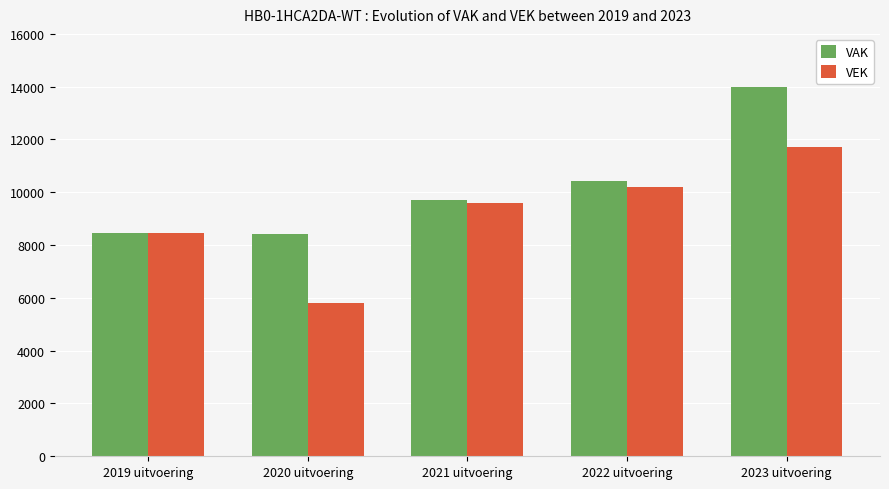

True or false: VAK has a value of 13979 at 2023 uitvoering.

True